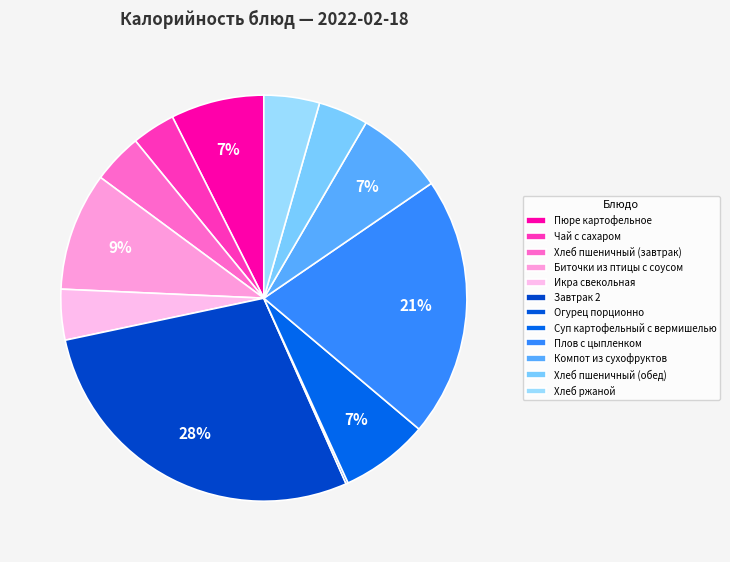

Which category has the smallest portion of the pie?

Огурец порционно